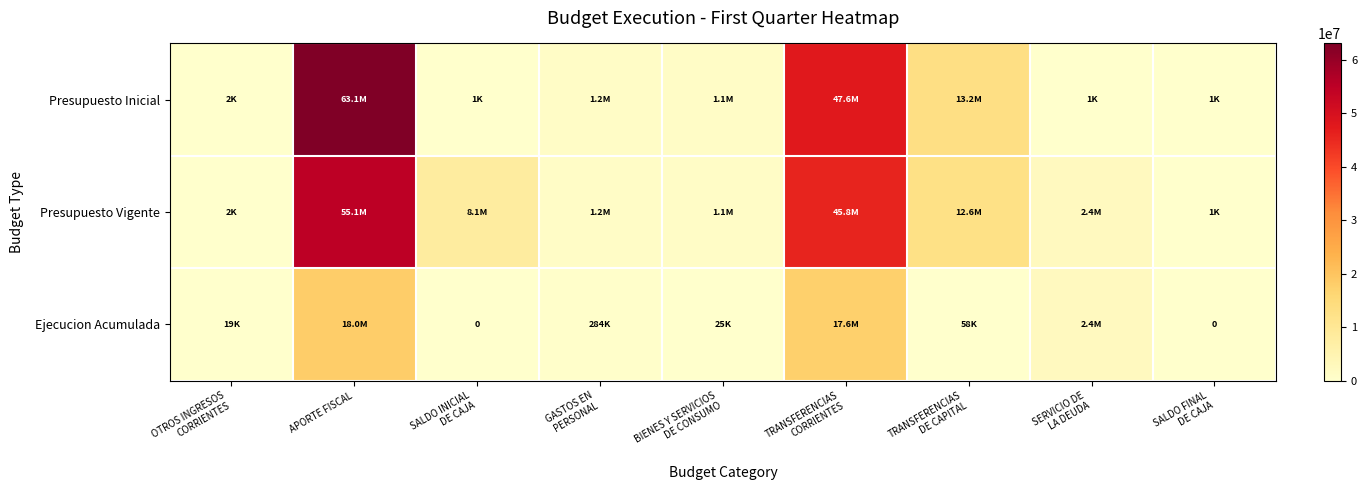

What is the difference between the maximum and minimum values in the Ejecucion Acumulada series?

18005790